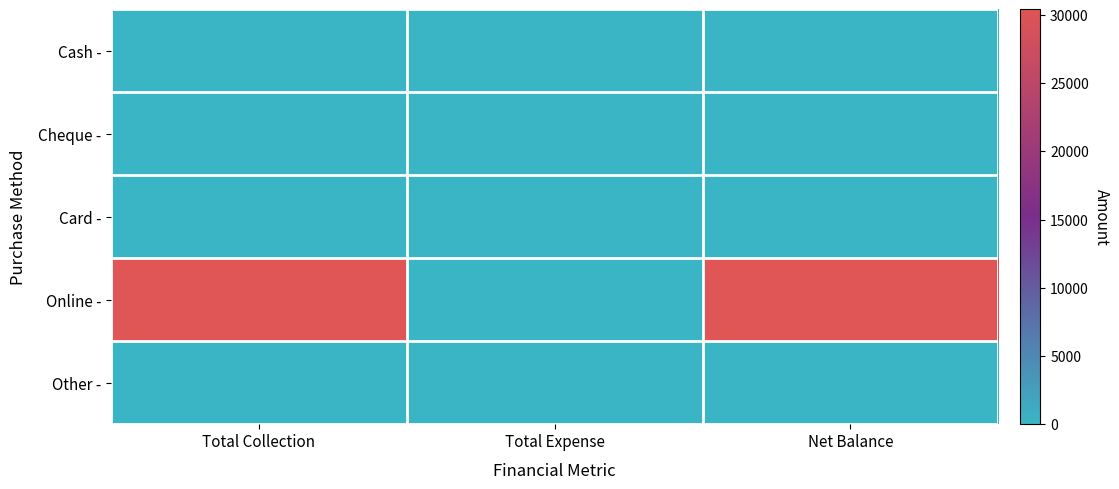

Reading right to left, transcribe all the data shown in this chart.

Cash -: Net Balance=100	Total Expense=0	Total Collection=100
Cheque -: Net Balance=0	Total Expense=0	Total Collection=0
Card -: Net Balance=0	Total Expense=0	Total Collection=0
Online -: Net Balance=30403	Total Expense=0	Total Collection=30403
Other -: Net Balance=0	Total Expense=0	Total Collection=0